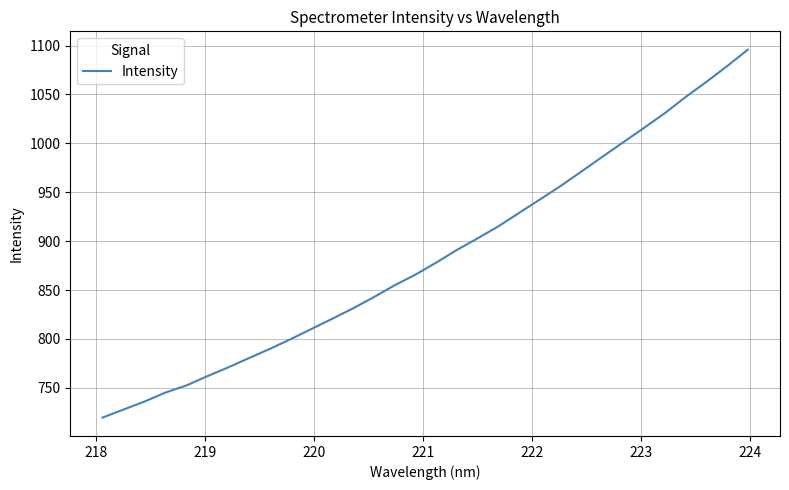

What is the minimum value shown in the chart?

719.6